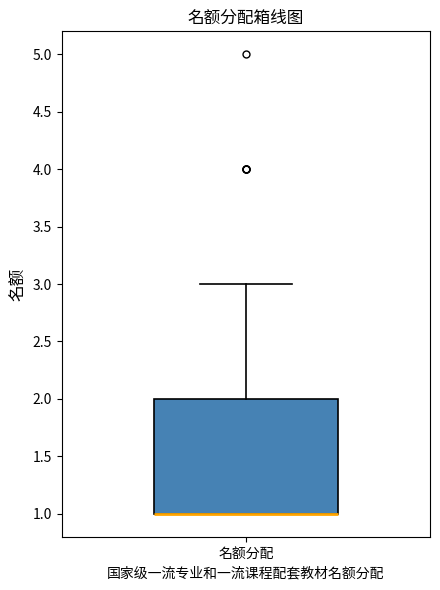

Where does the upper whisker of the box for 名额分配 end on the y-axis? The values are not printed on the chart, so give them approximately, as read against the axis.

3